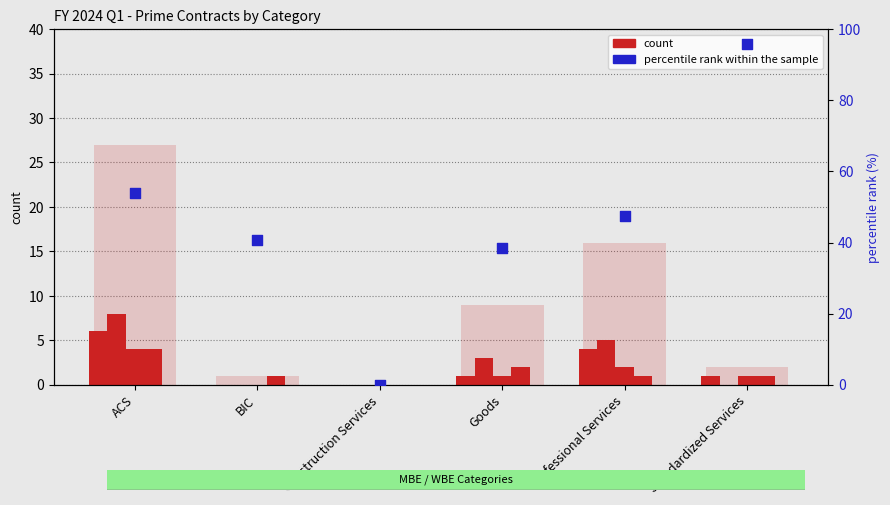

Which series has the largest total across all categories?

percentile rank within the sample